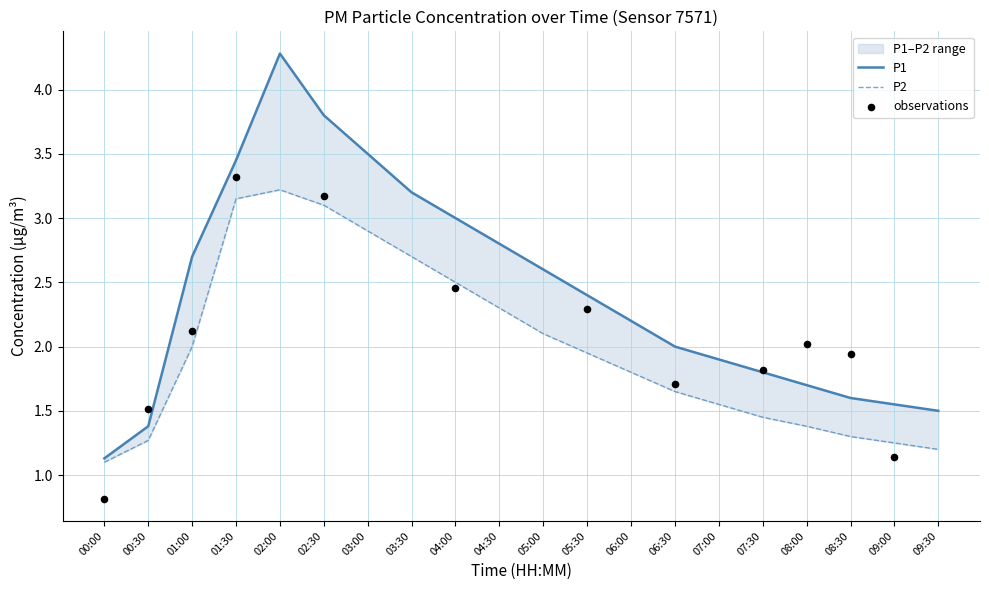

What is the total value across all series at 07:00?

3.5